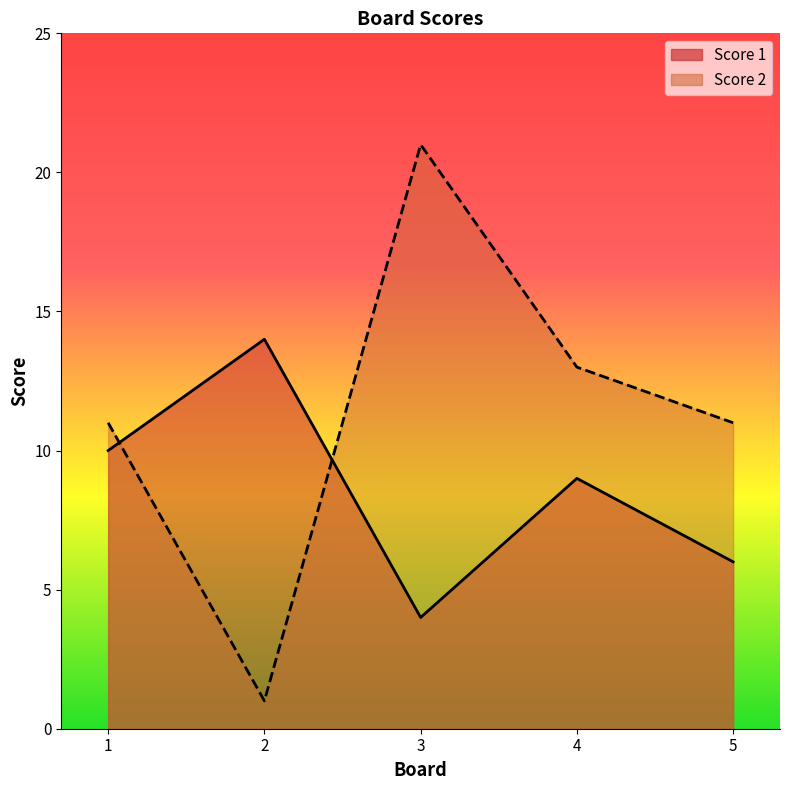

How many distinct data groups are displayed?

2